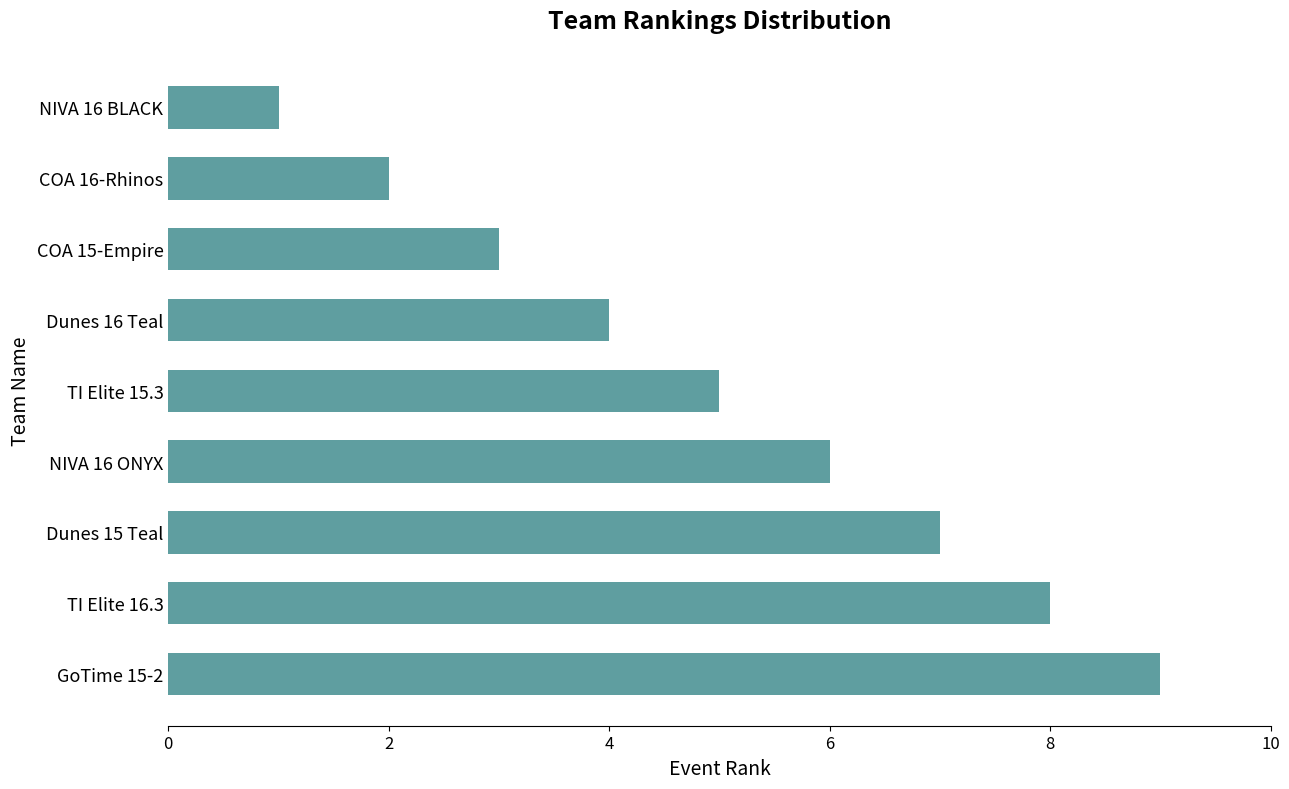

How many values are between 3 and 7?

5